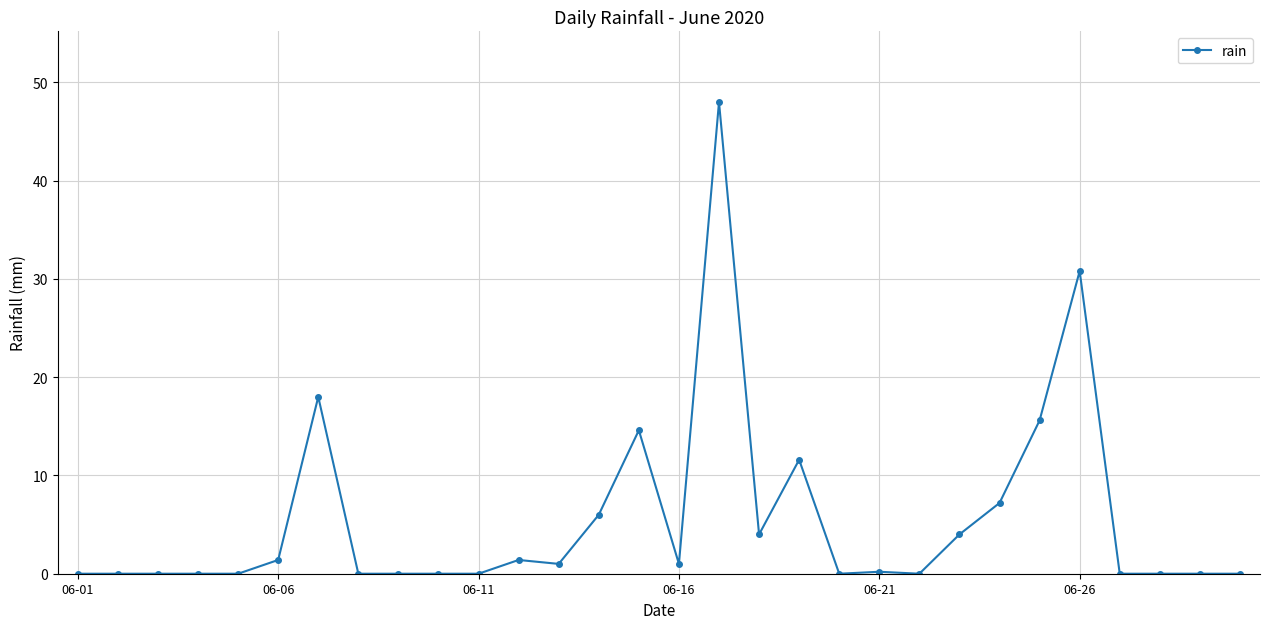

What is the value of the 23rd point from the left?

4.0